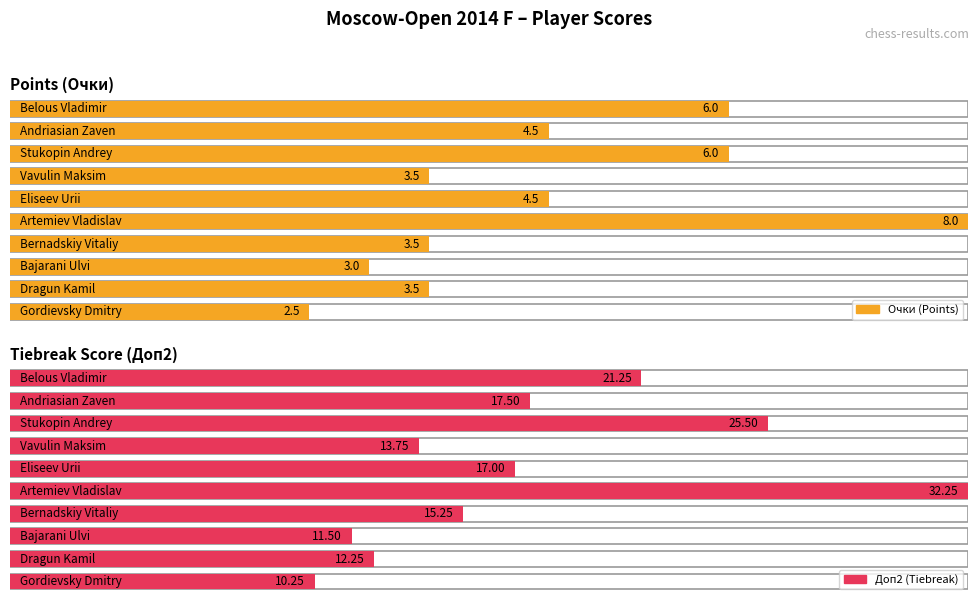

What is the total value across all series at Vavulin Maksim?

17.2